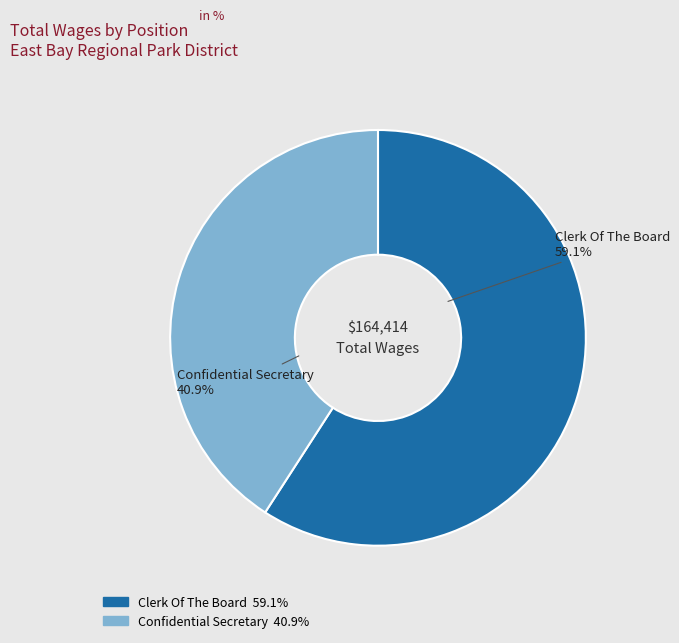

To the nearest percent, what portion does Clerk Of The Board represent?

59%